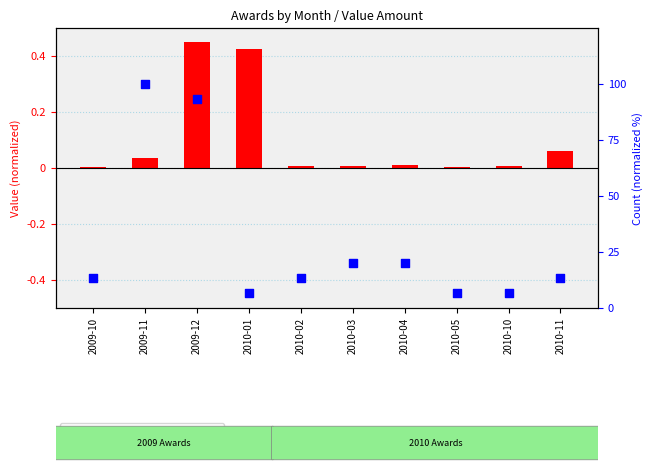

At which category is the sum across all series the highest?

2009-11